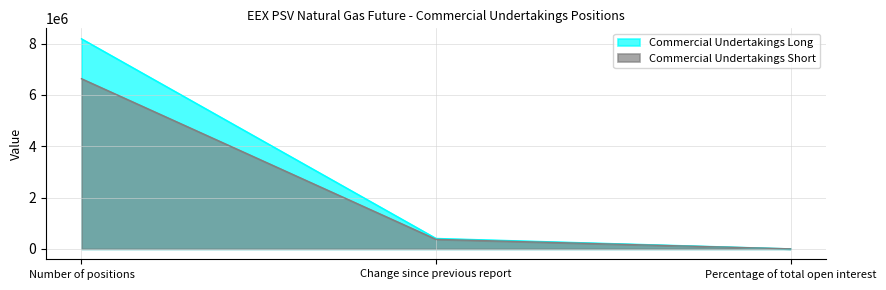

Reading left to right, extract all data points from this chart.

Commercial Undertakings Long: Number of positions=8189520.0	Change since previous report=405840.0	Percentage of total open interest=95.8
Commercial Undertakings Short: Number of positions=6634200.0	Change since previous report=371256.0	Percentage of total open interest=77.6